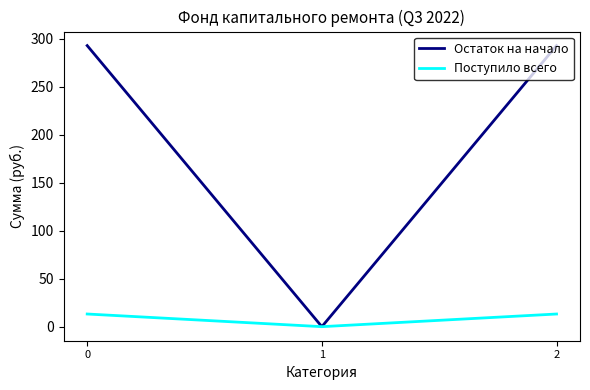

What are all the series names shown in the legend?

Остаток на начало, Поступило всего